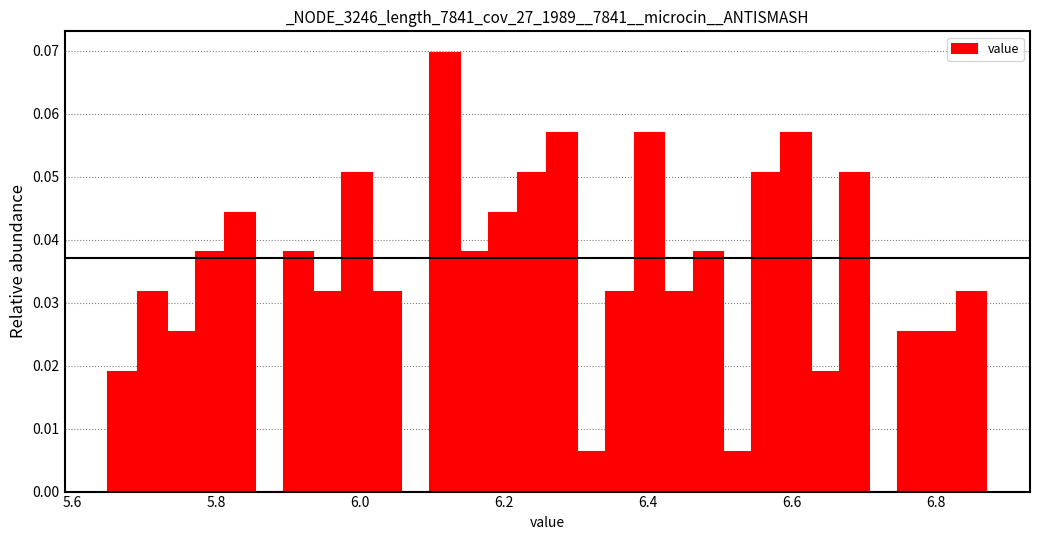

Around what value on the x-axis is the tallest bar? Give the approximate position of its centre, as read against the axis.

6.12